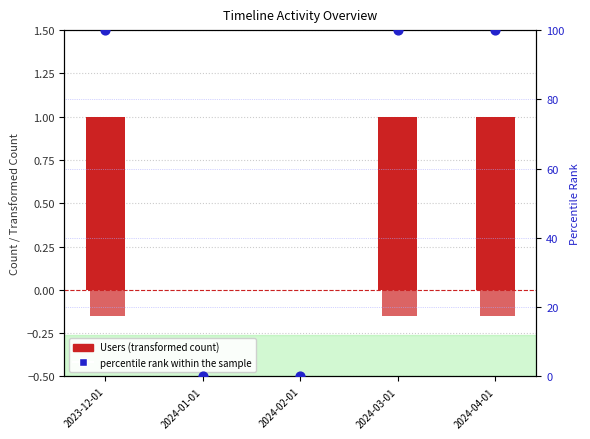

Which series contains the lowest Y value?

Methods (transformed)